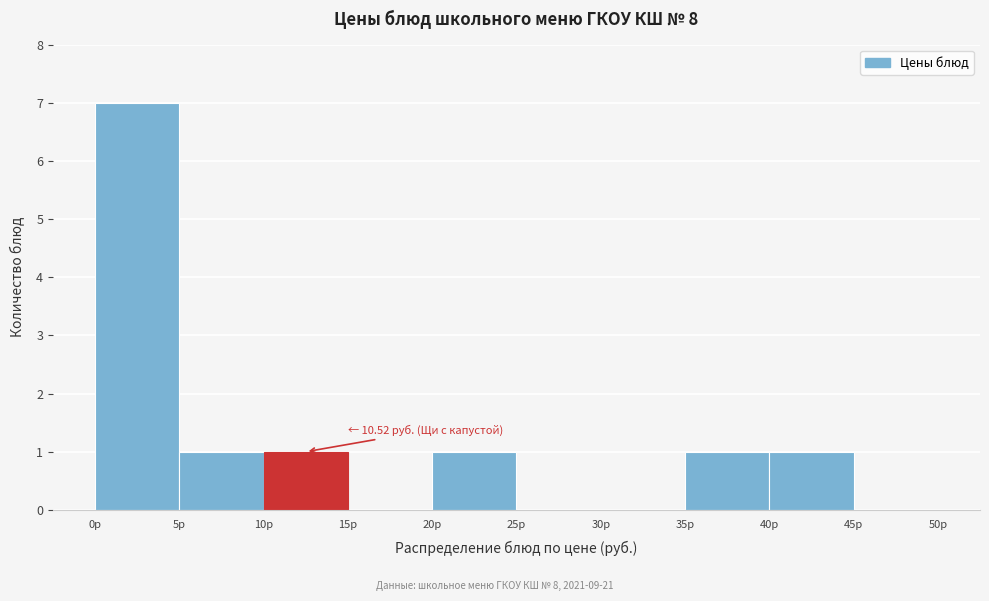

Over which range of the x-axis is the bar tallest?

0 to 5